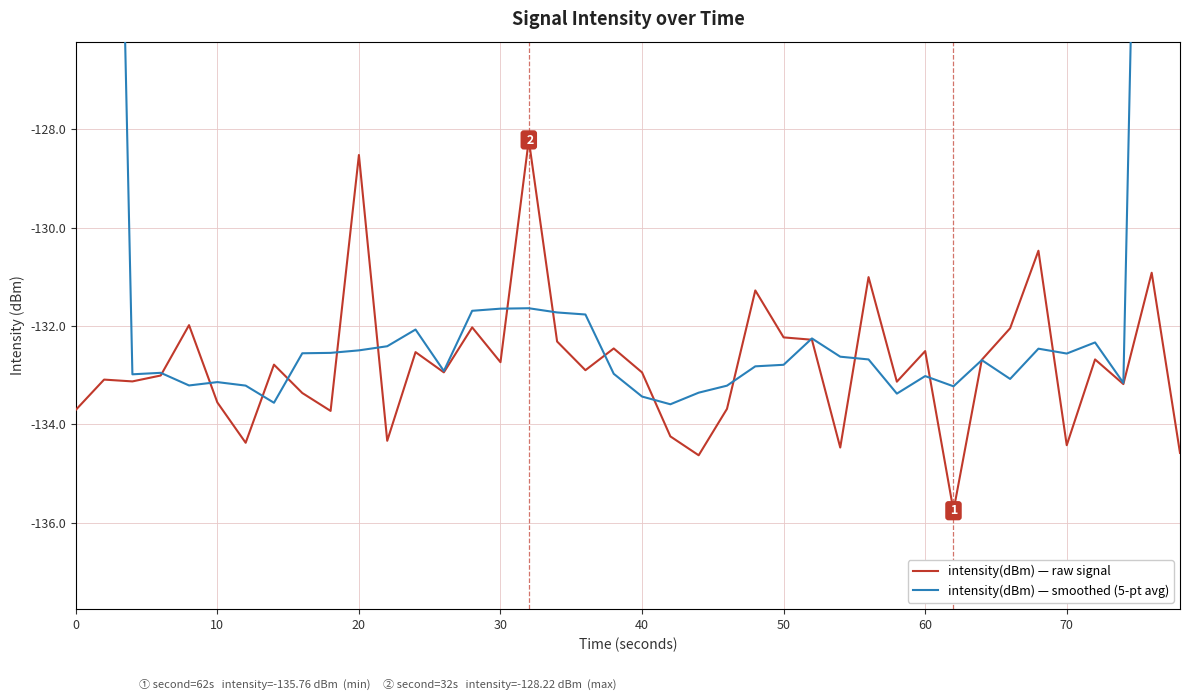

Which series has the largest Y range (max minus min)?

intensity(dBm) — smoothed (5-pt avg)